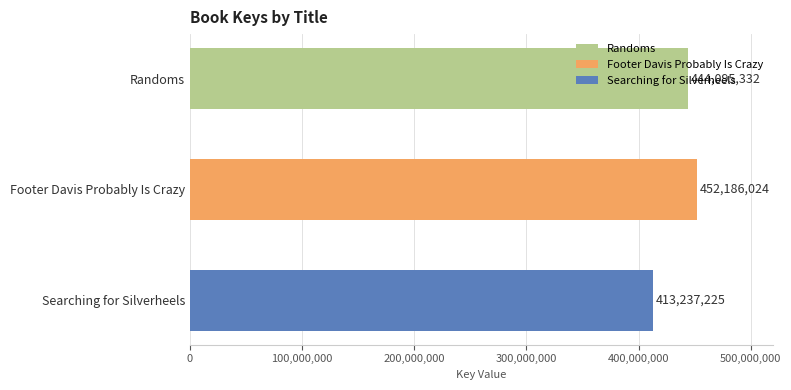

What is the label of the 3rd bar from the bottom?

Randoms